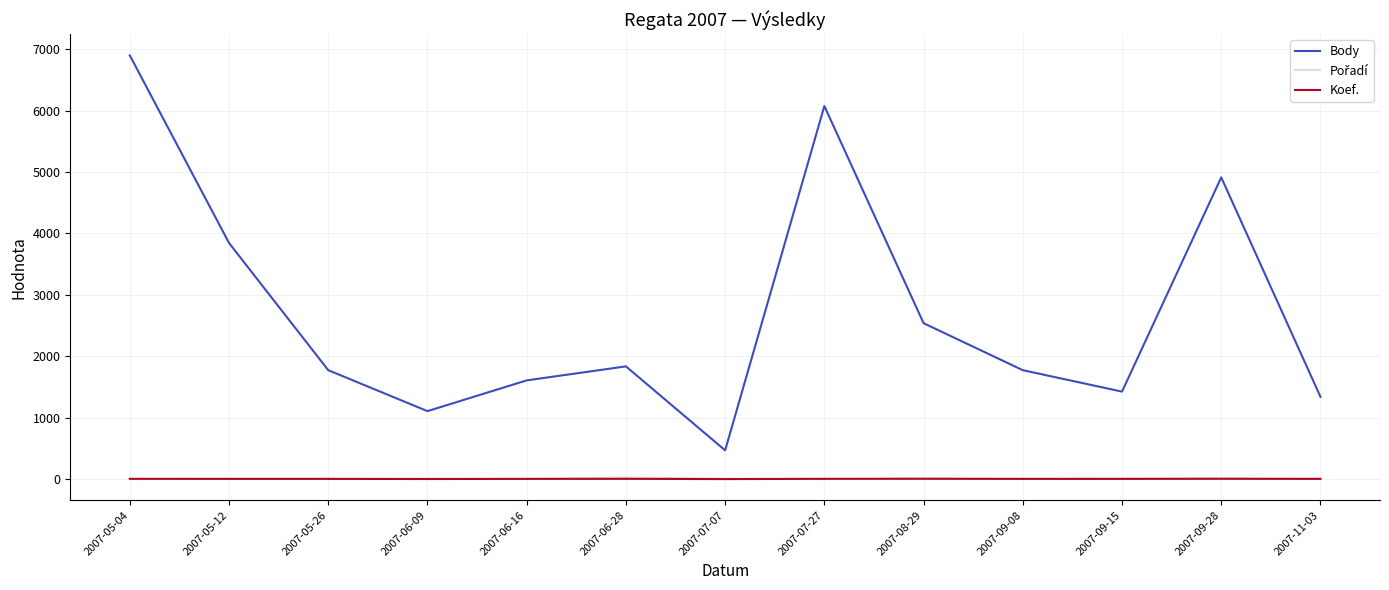

Is the value of Body at 2007-07-27 greater than the value of Koef. at 2007-09-28?

Yes